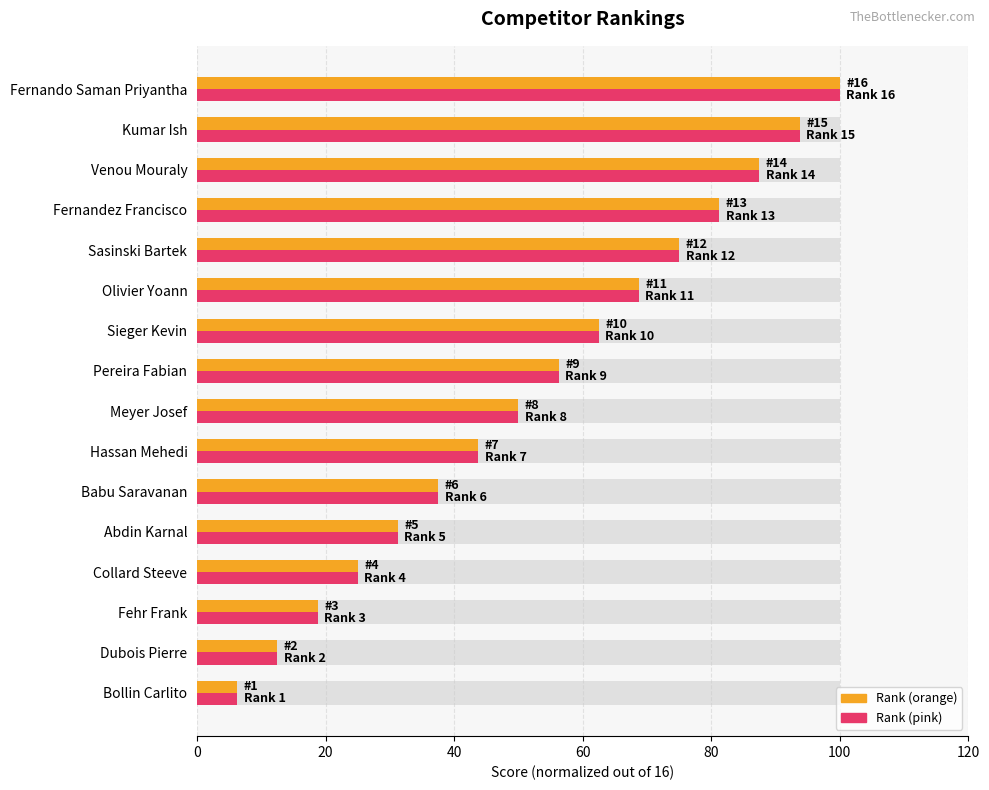

How many categories are shown in the chart?

16